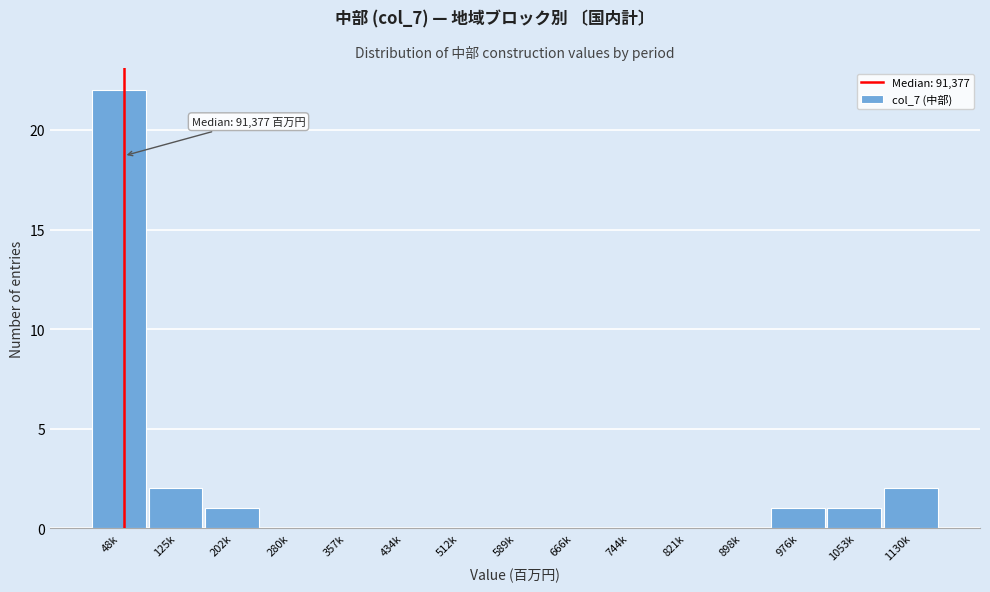

Reading left to right, what are all the values shown in this chart?

48k=22	125k=2	202k=1	280k=0	357k=0	434k=0	512k=0	589k=0	666k=0	744k=0	821k=0	898k=0	976k=1	1053k=1	1130k=2